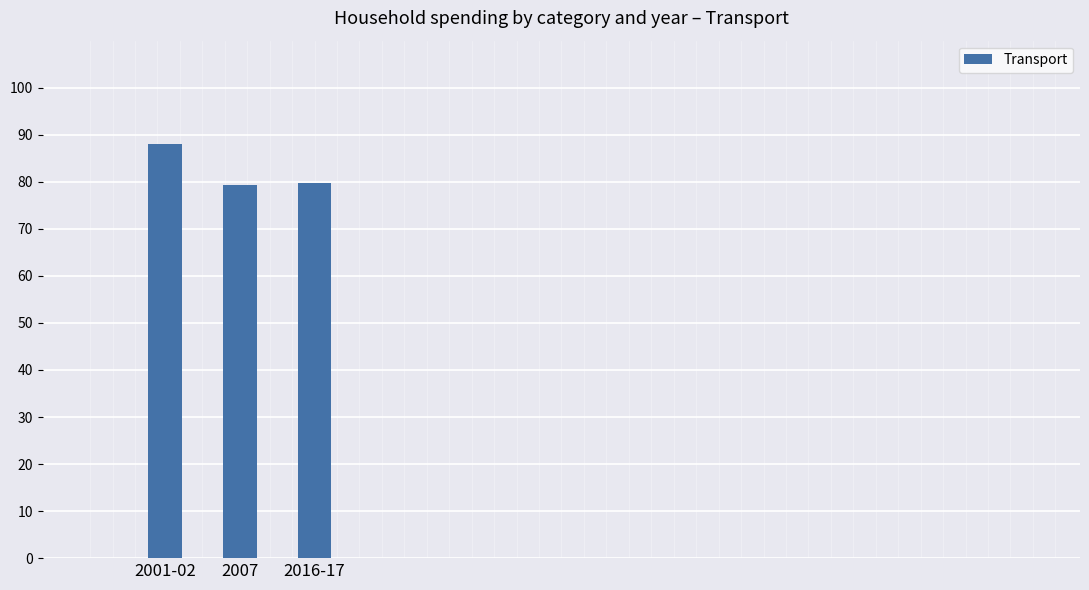

What is the ratio of the value at 2016-17 to the value at 2007?

1.0